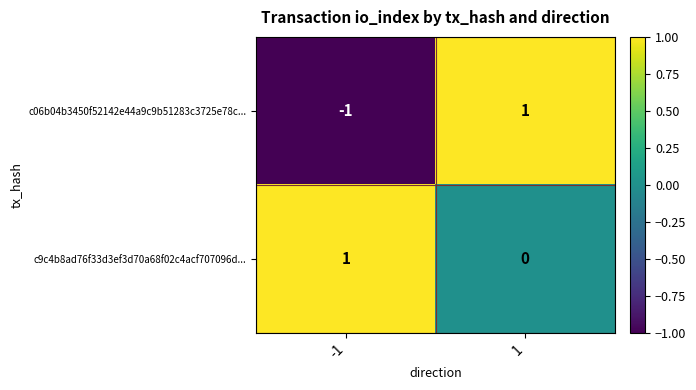

Rank the series at 1 from highest to lowest value.

c06b04b3450f52142e44a9c9b51283c3725e78c..., c9c4b8ad76f33d3ef3d70a68f02c4acf707096d...